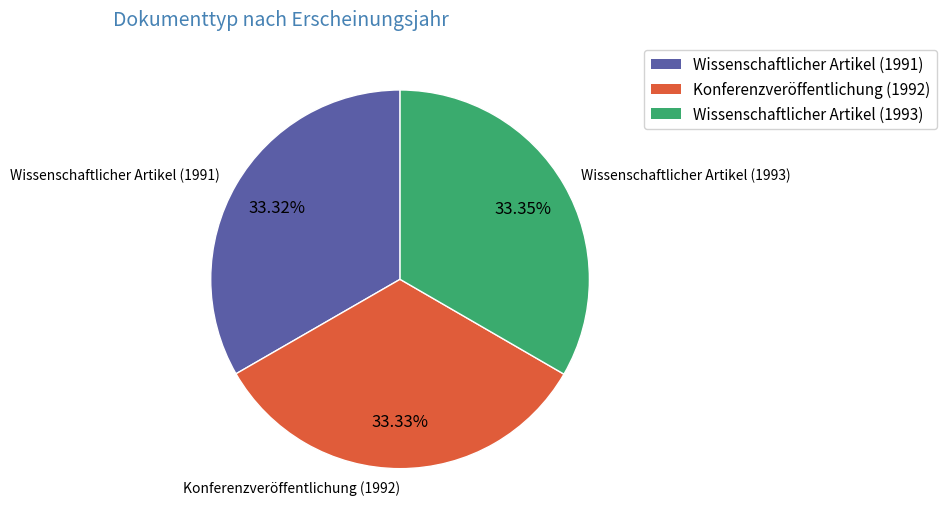

What percentage do Wissenschaftlicher Artikel (1993) and Wissenschaftlicher Artikel (1991) together represent?

66.7%